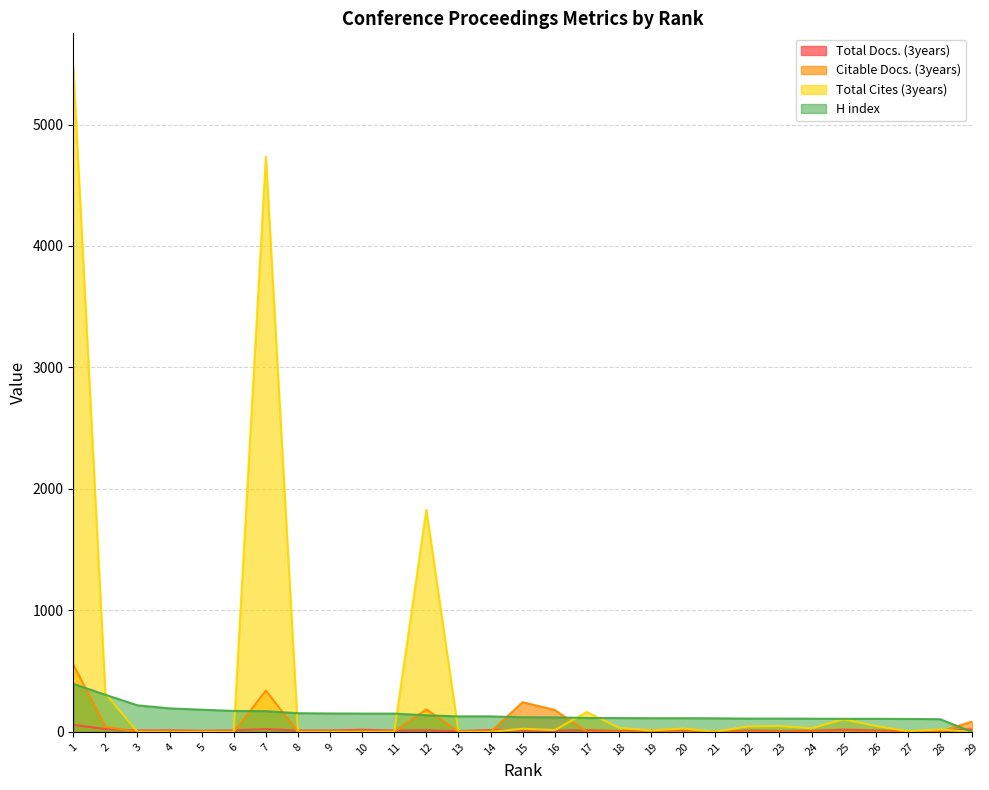

True or false: H index has more than 1 points higher than both neighbors.

False